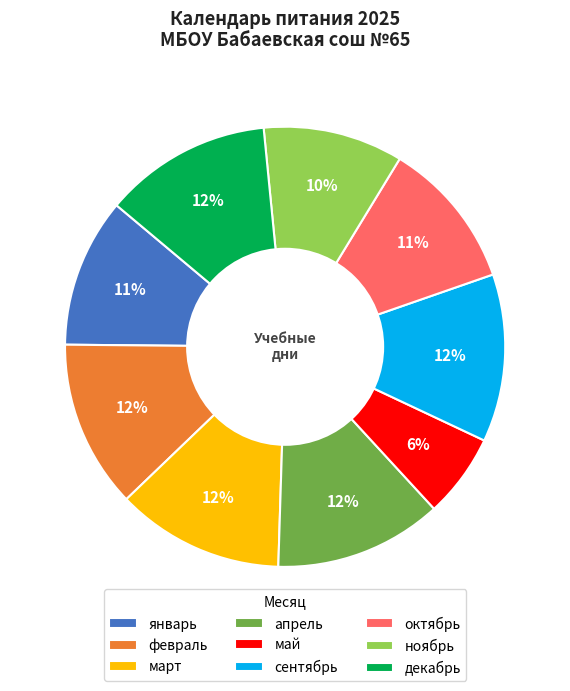

Do декабрь and февраль together represent more than half of the pie?

No